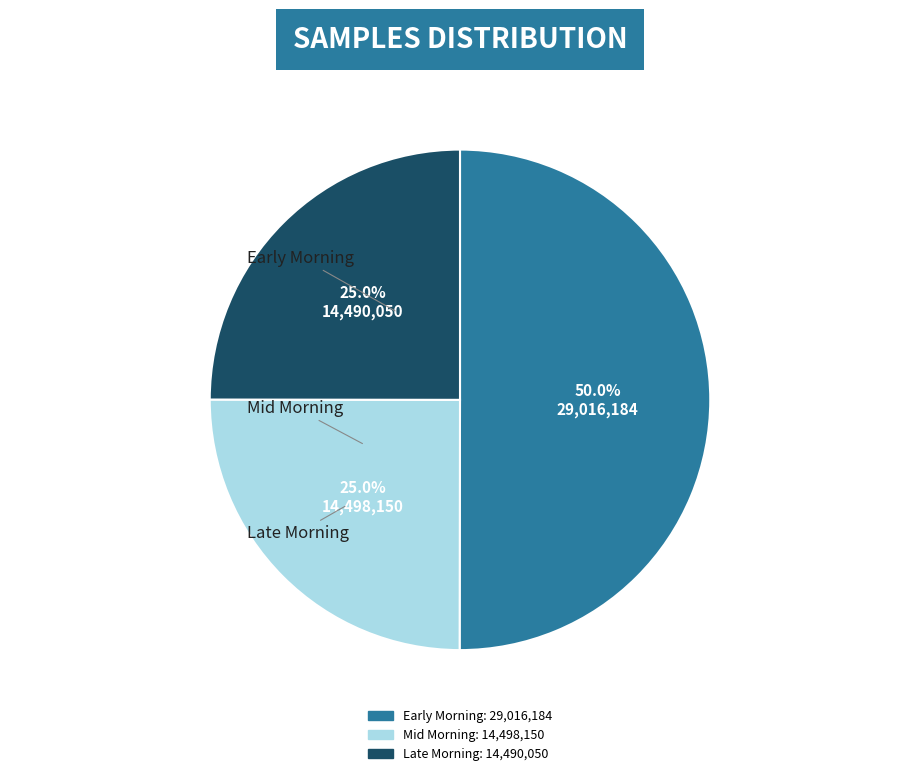

Is there a majority slice in this chart?

No